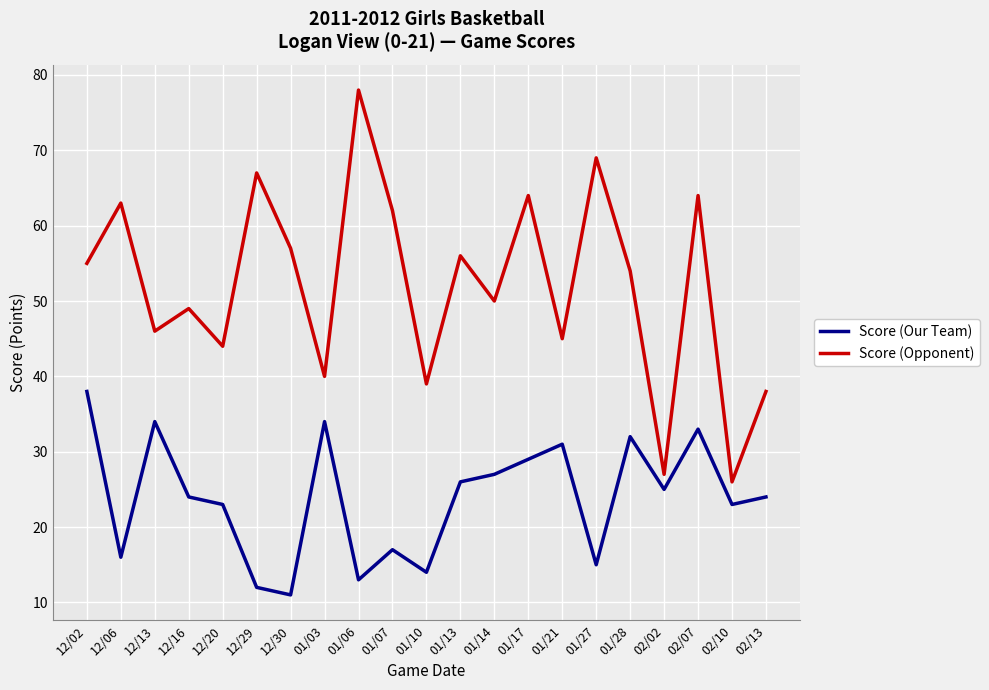

At which label does Score (Our Team) reach its minimum?

12/30